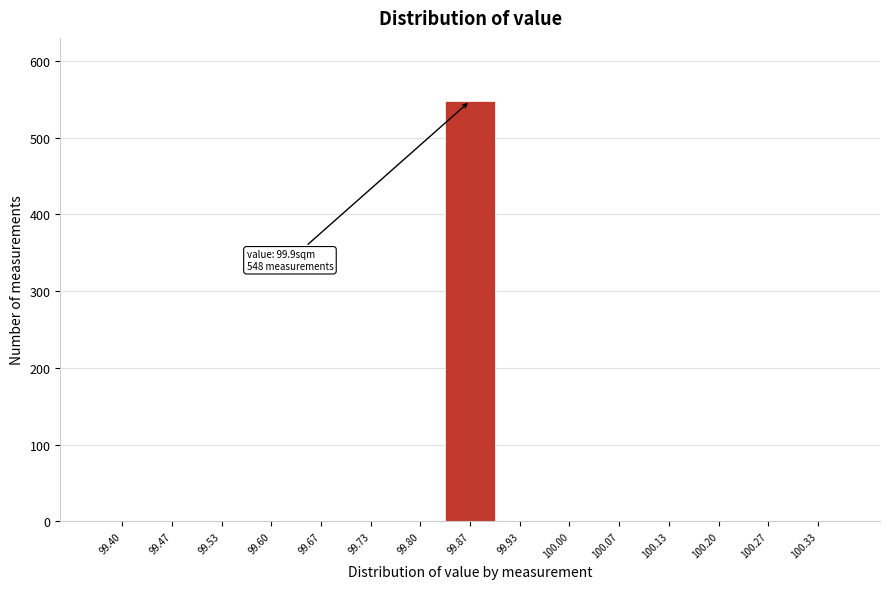

Reading left to right, what are all the values shown in this chart?

99.40=0	99.47=0	99.53=0	99.60=0	99.67=0	99.73=0	99.80=0	99.87=548	99.93=0	100.00=0	100.07=0	100.13=0	100.20=0	100.27=0	100.33=0